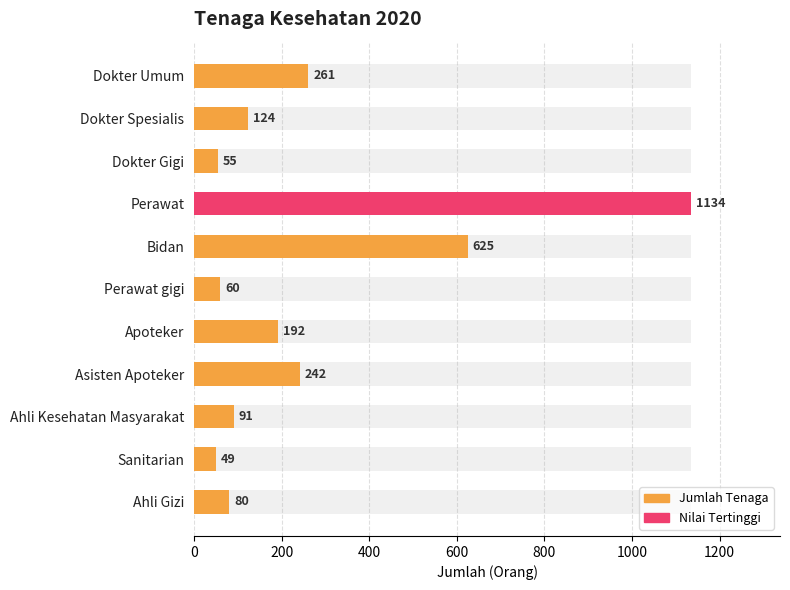

How many bars are there in total?

11